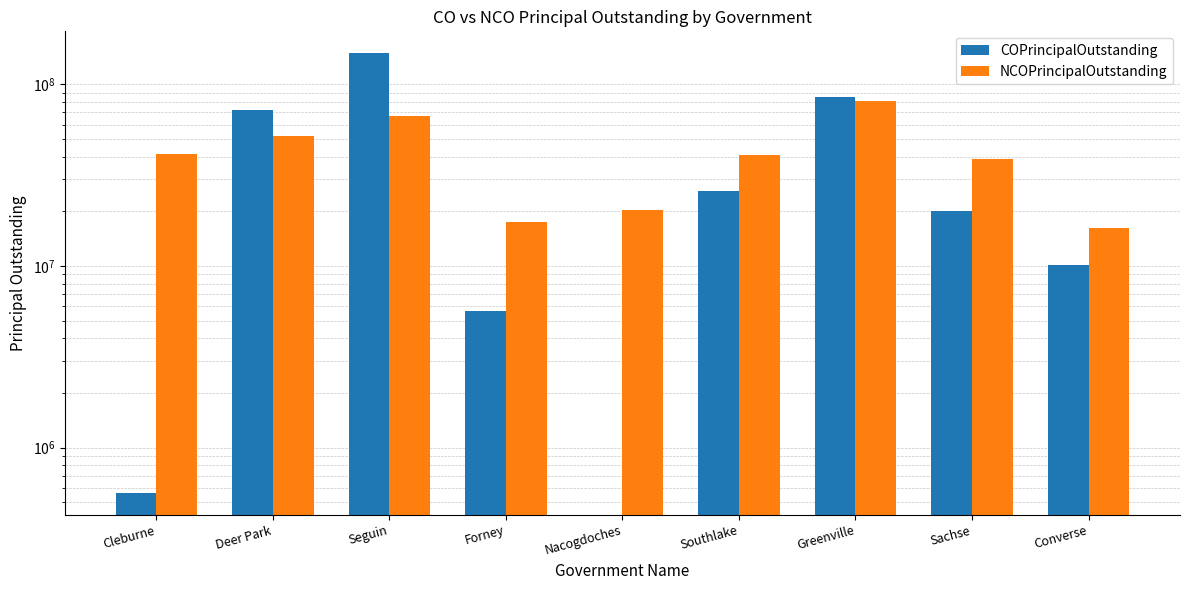

Rank the series at Forney from highest to lowest value.

NCOPrincipalOutstanding, COPrincipalOutstanding